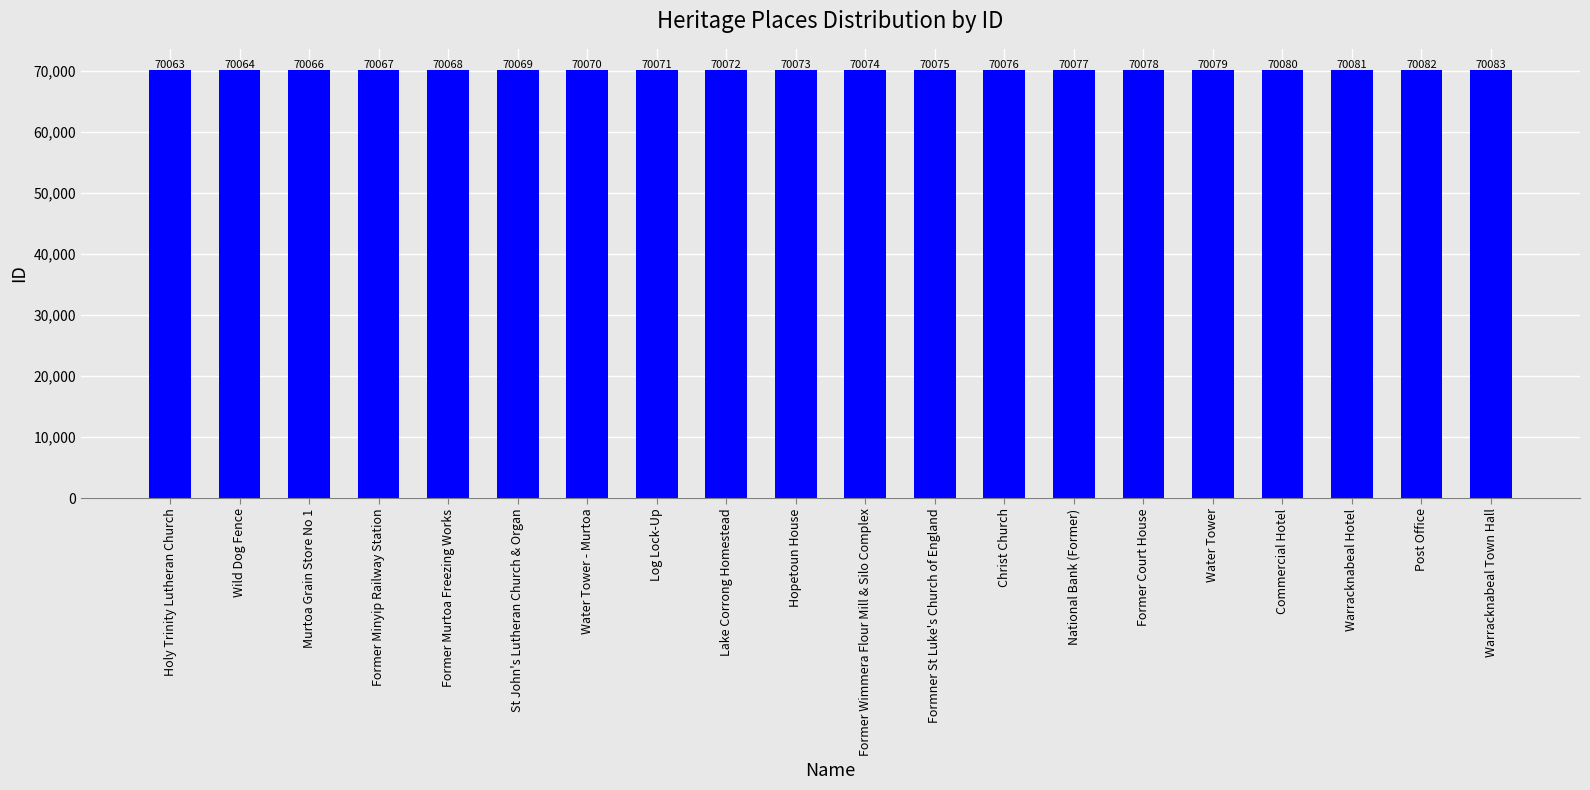

True or false: the data shows 125303 at Holy Trinity Lutheran Church.

False